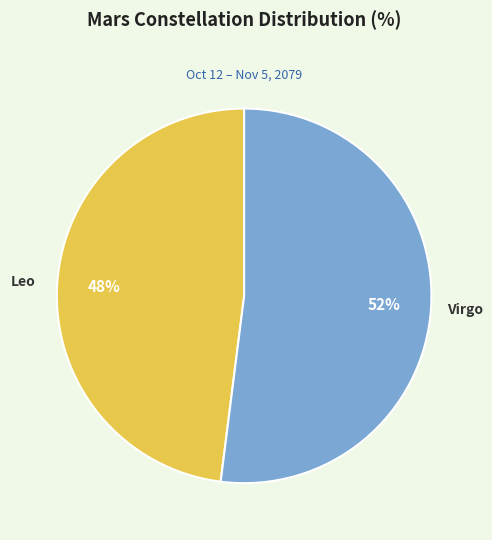

What percentage is the Leo slice, to the nearest percent?

48%